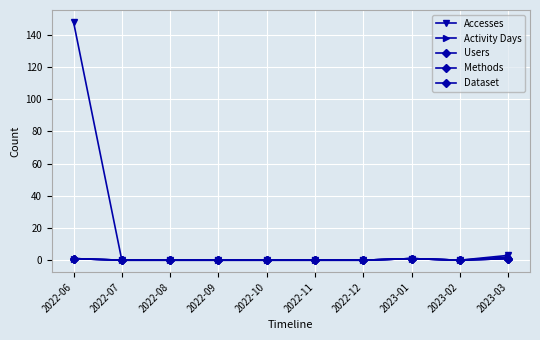

Is the value of Methods at 2022-11 greater than the value of Dataset at 2023-03?

No